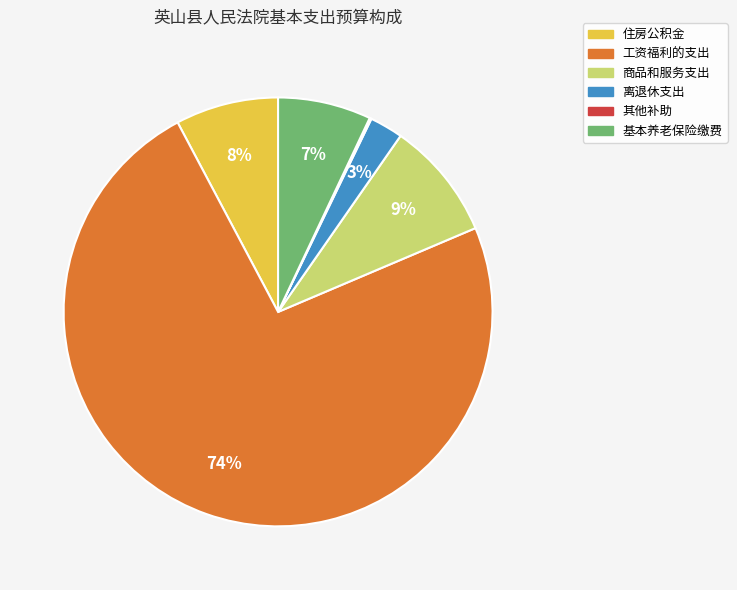

Which slice is the largest?

工资福利的支出